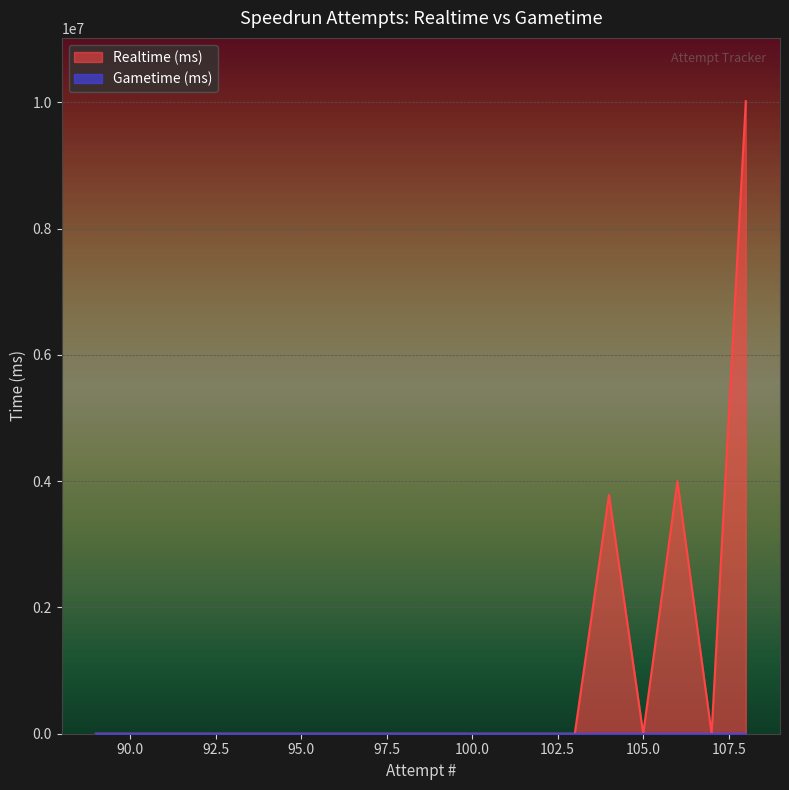

Reading left to right, what are all the values shown in this chart?

Realtime (ms): 108=10017868	107=0	106=3999208	105=0	104=3780841	103=0	102=0	101=0	100=0	99=0	98=0	97=0	96=0	95=0	94=0	93=0	92=0	91=0	90=0	89=0
Gametime (ms): 108=0	107=0	106=0	105=0	104=0	103=0	102=0	101=0	100=0	99=0	98=0	97=0	96=0	95=0	94=0	93=0	92=0	91=0	90=0	89=0